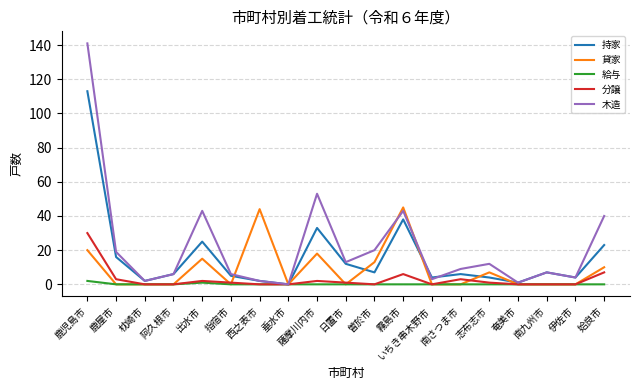

List the series in order of their peak value, lowest first.

給与, 分譲, 貸家, 持家, 木造